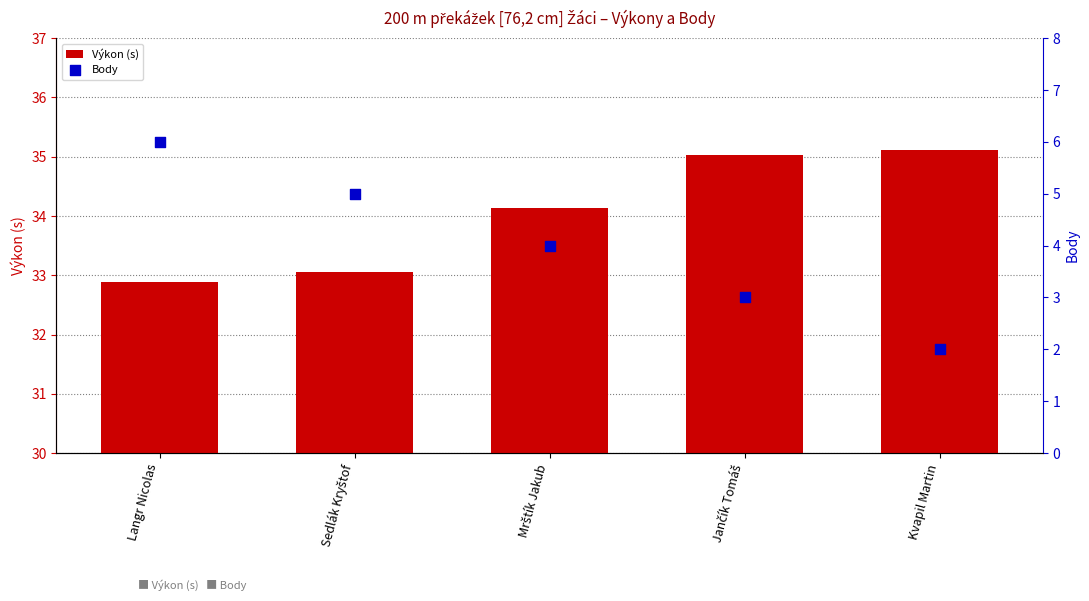

What are all the series names shown in the legend?

Výkon (s), Body